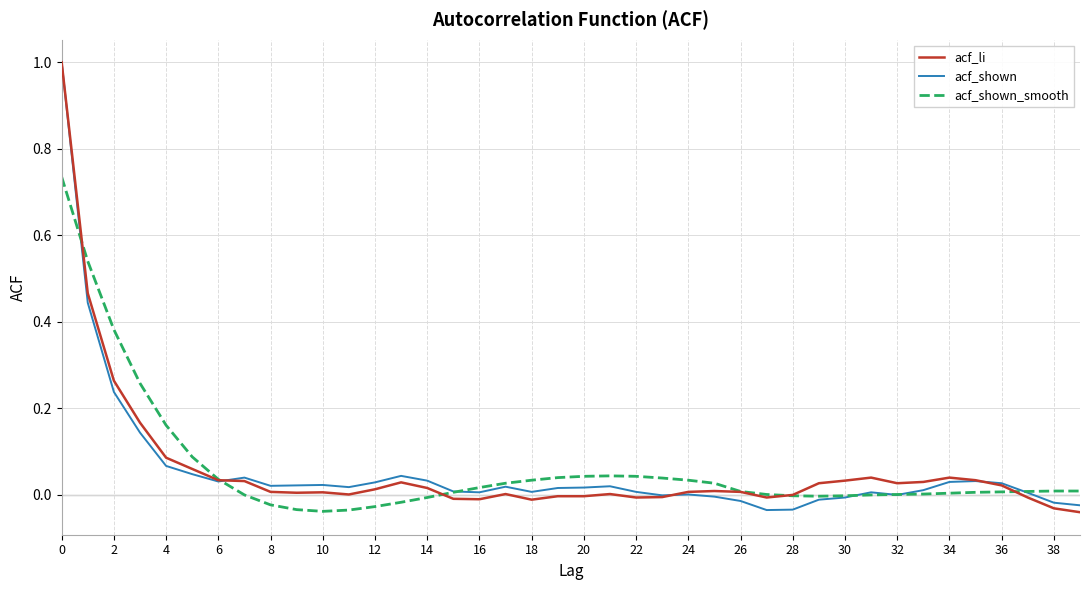

What is the maximum value shown in the chart?

1.0